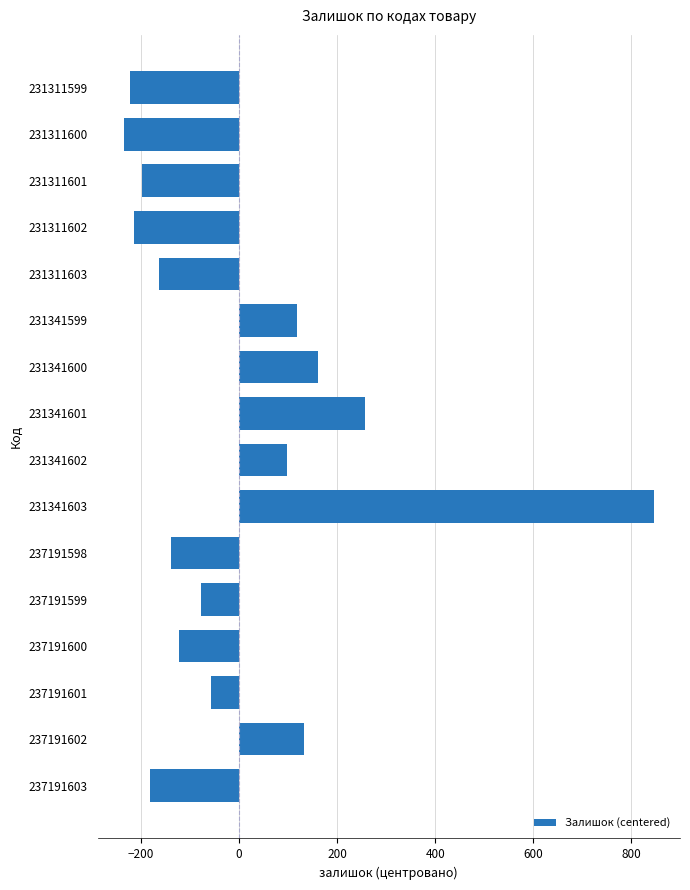

What is the difference between the values at 231311600 and 231341600?

395.0